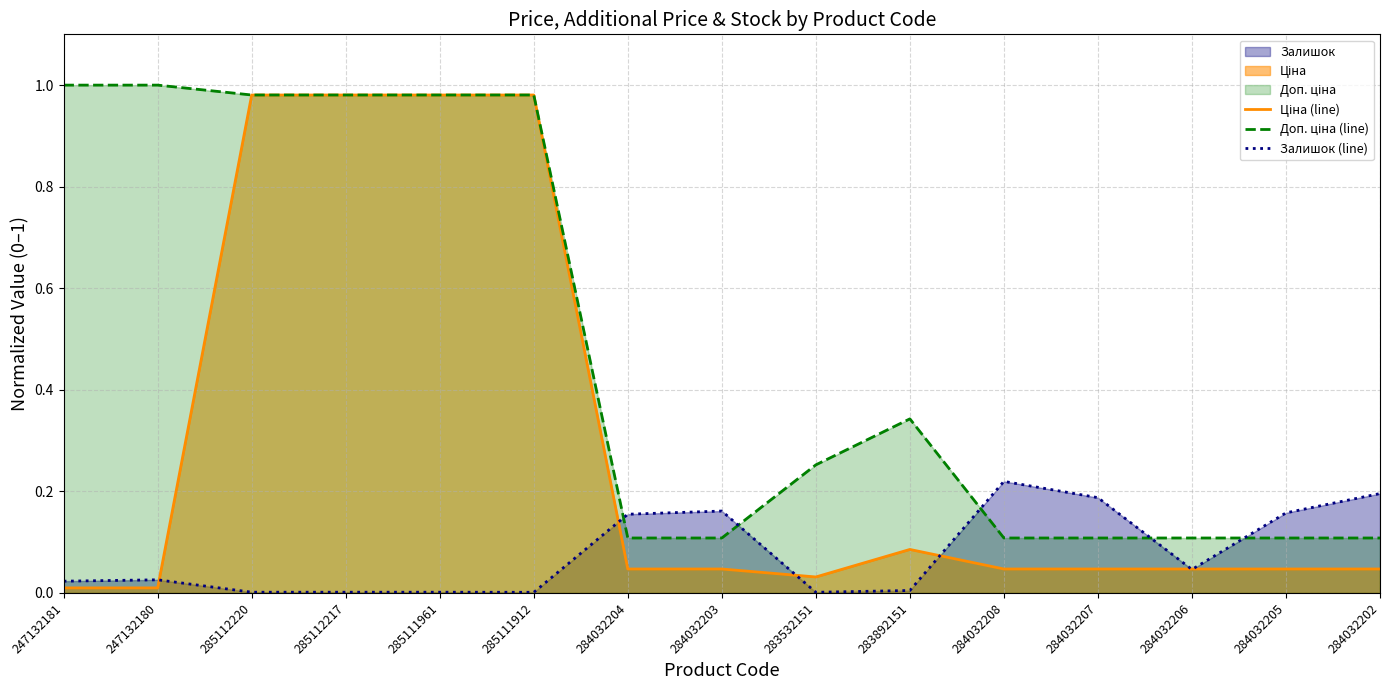

At which label does Ціна (line) reach its peak?

285112220